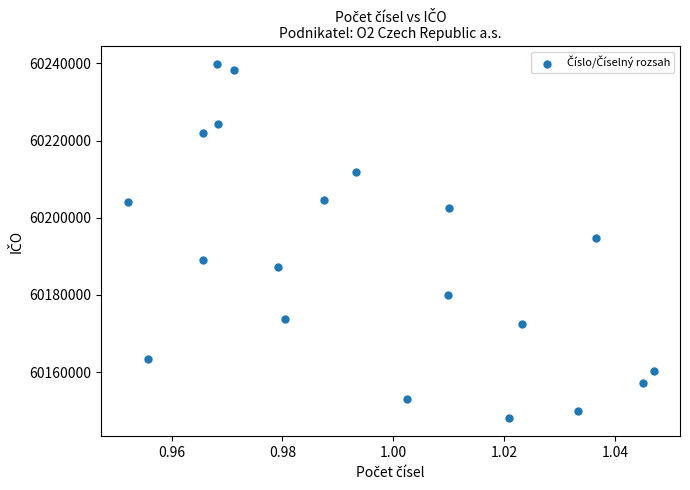

What is the range of Y values (max minus min)?

91918.2